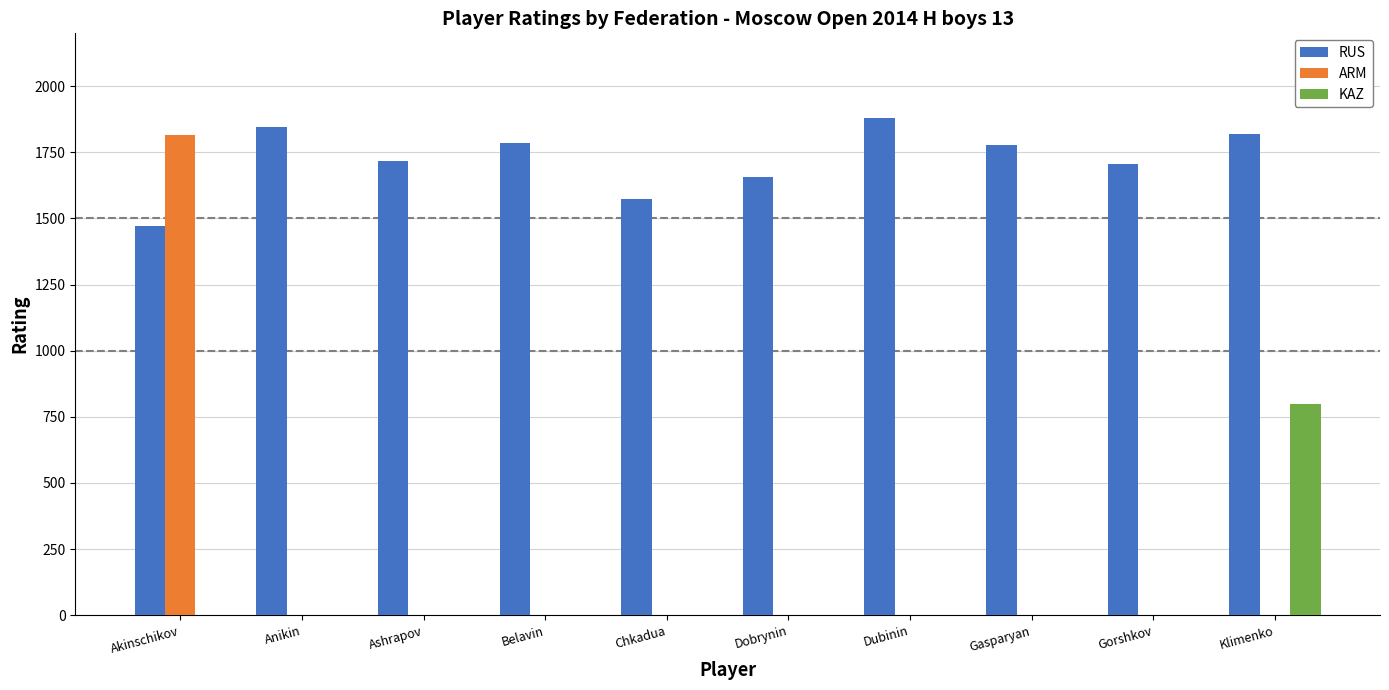

How many bars are there in total?

30